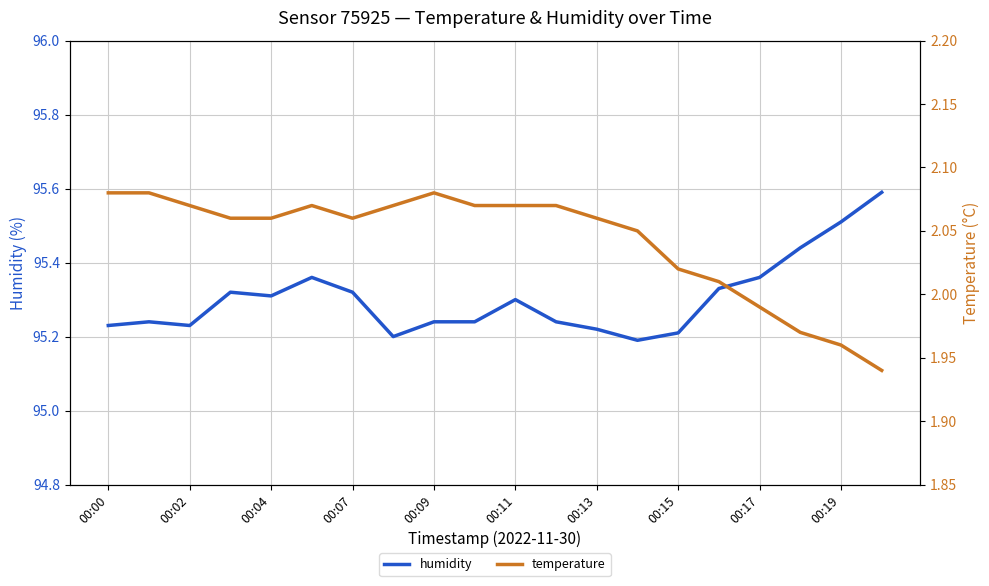

At how many categories does at least one series exceed 84?

20